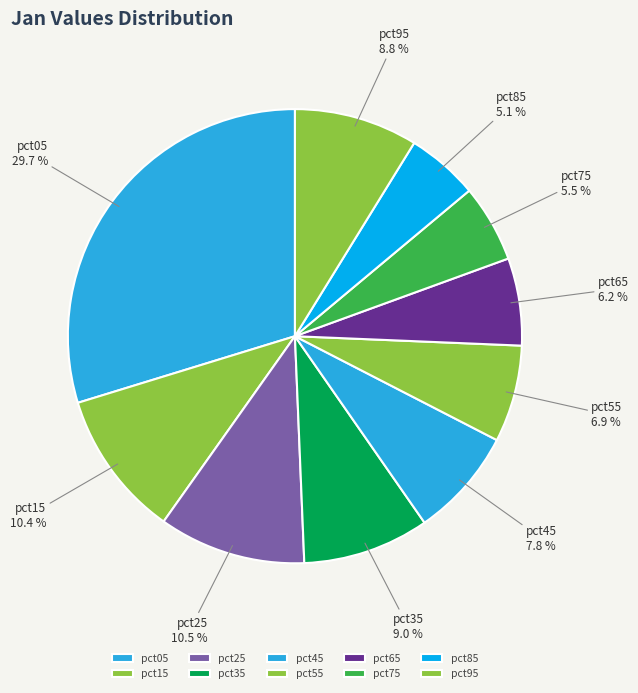

Which slice is the largest?

pct05